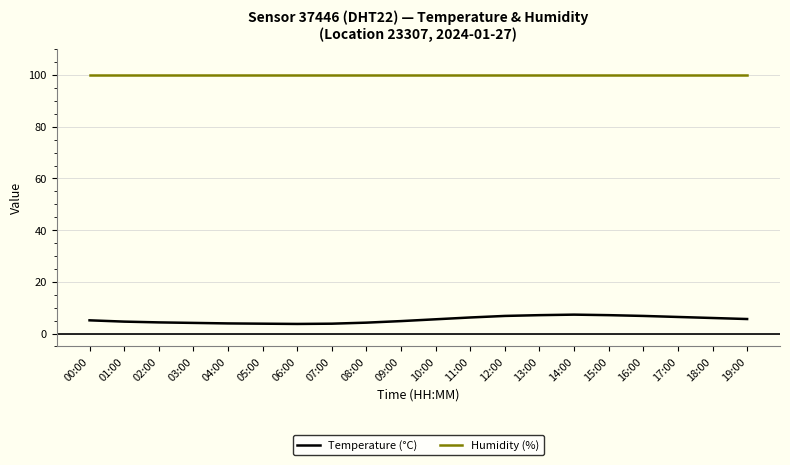

What is the minimum value shown in the chart?

3.7